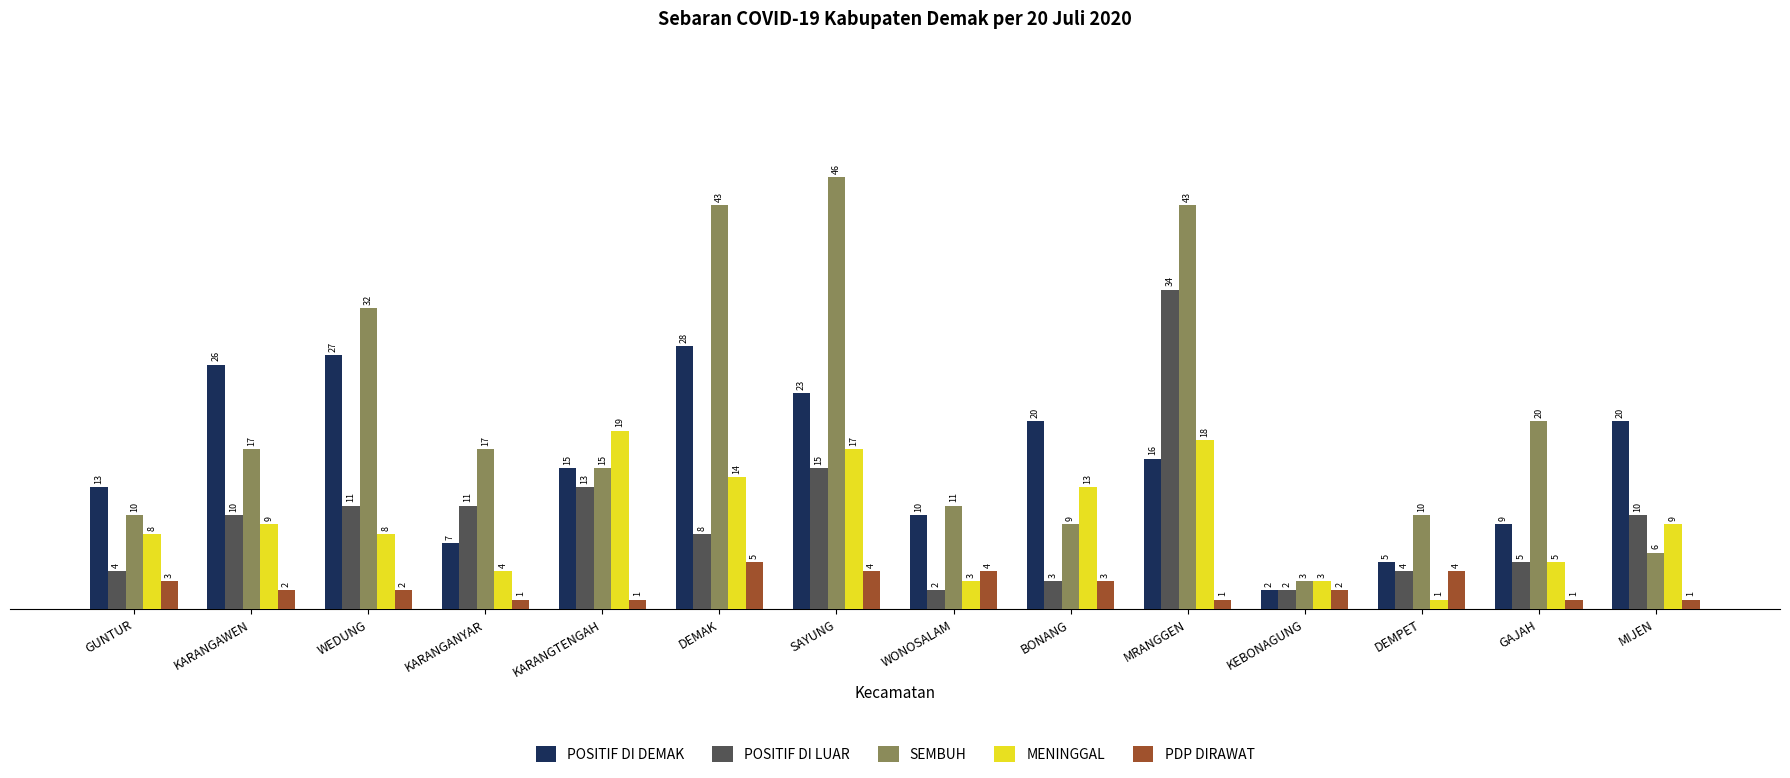

What is the label of the 11th bar from the left?

KEBONAGUNG